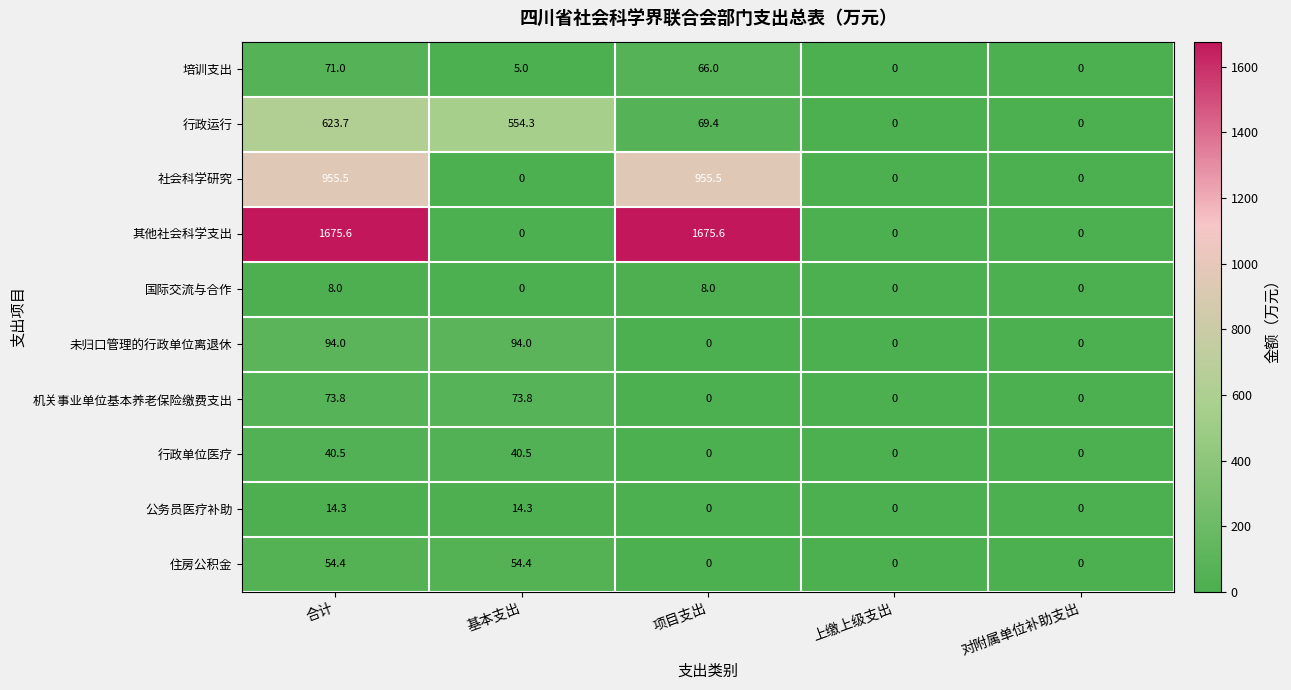

At which category is the sum across all series the highest?

合计